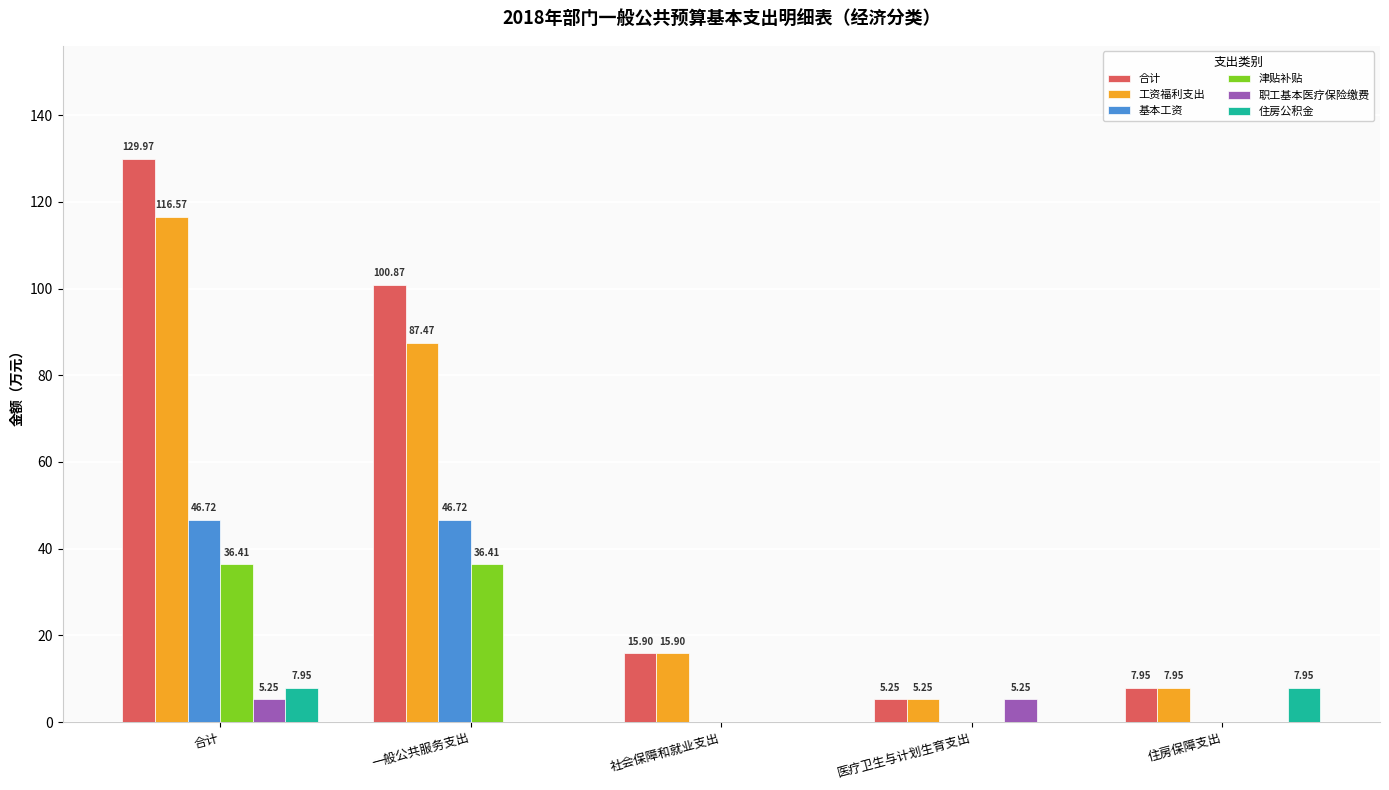

Which series has the largest total across all categories?

合计